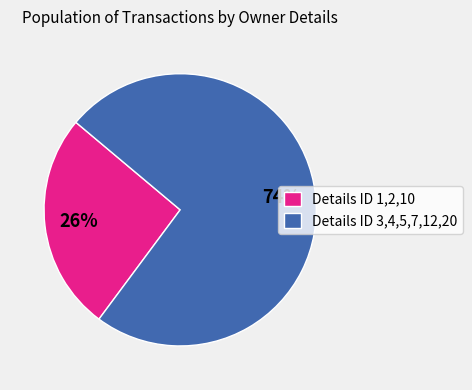

To the nearest percent, what portion does Details ID 1,2,10 represent?

26%